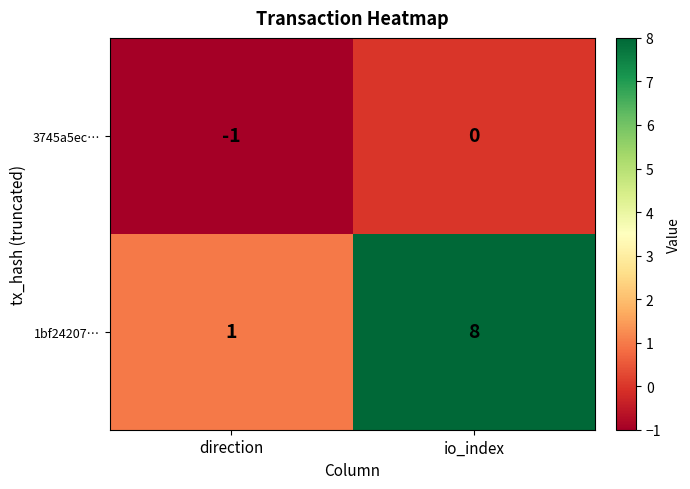

Reading left to right, extract all data points from this chart.

3745a5ec…: direction=-1	io_index=0
1bf24207…: direction=1	io_index=8